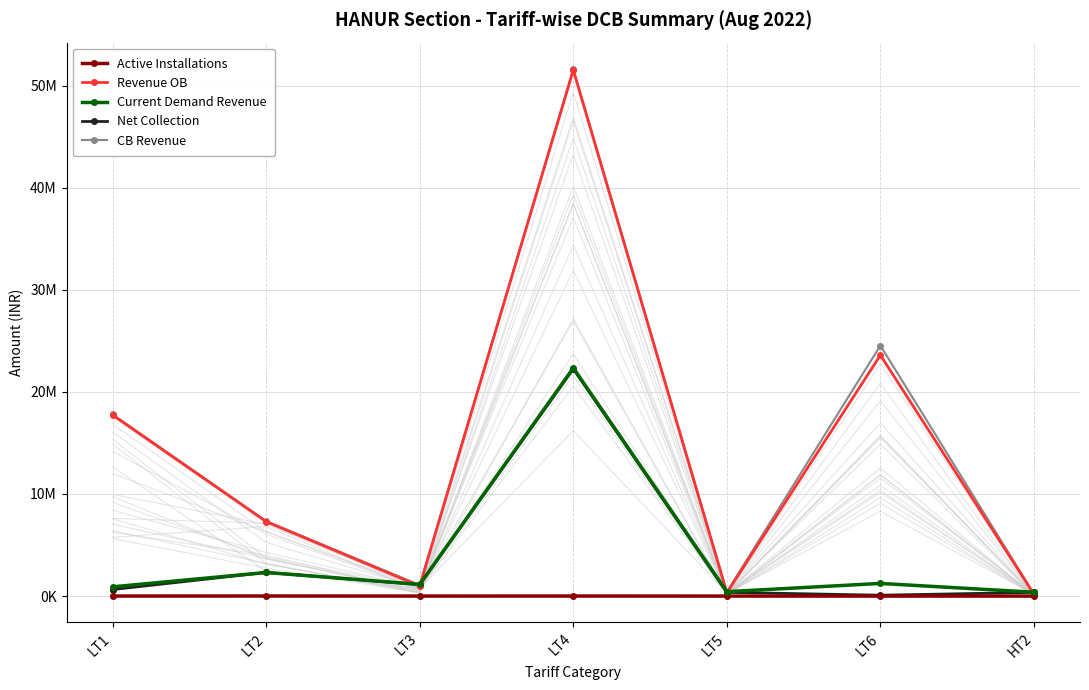

At which label does Active Installations first exceed 1219?

LT1